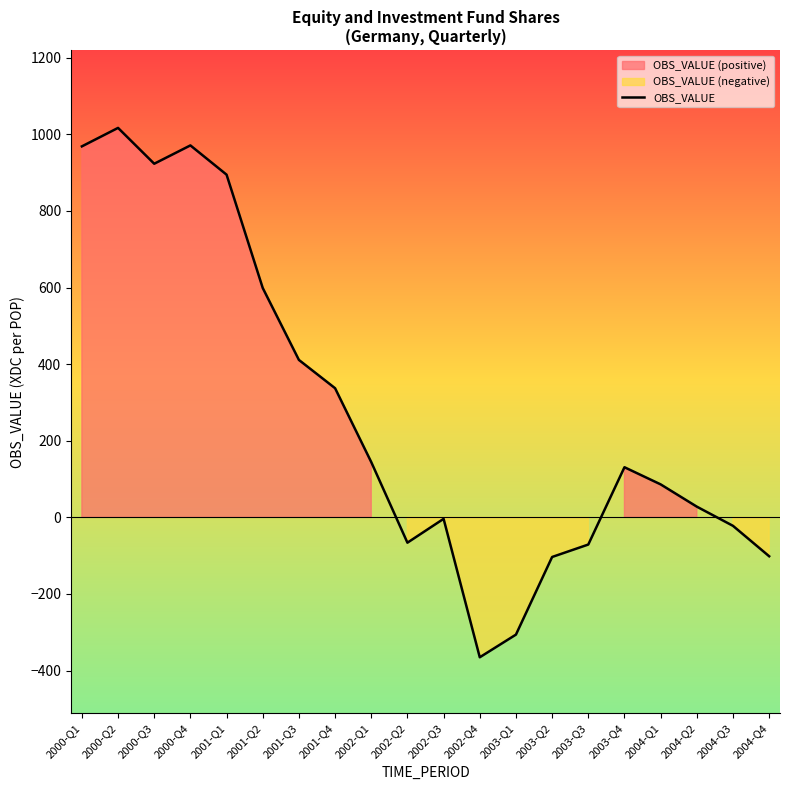

At which category does the data reach its first local valley?

2000-Q3